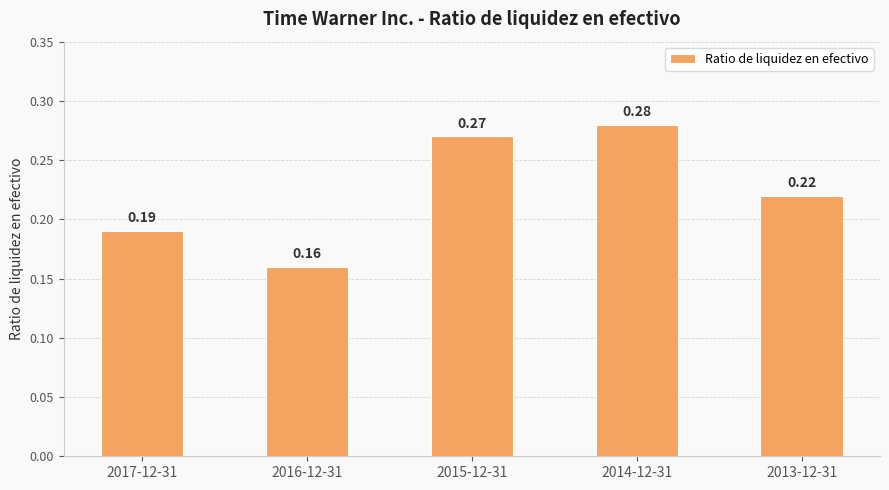

How many values are between 0 and 1?

5